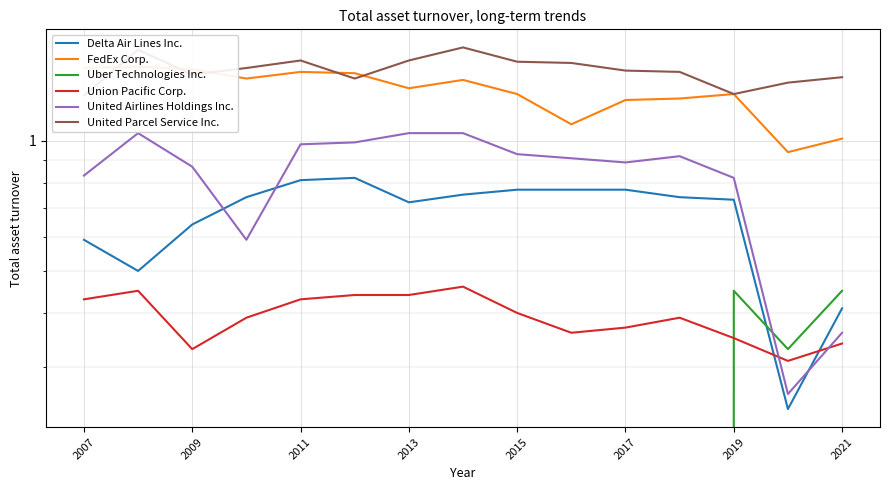

Which series changed the most between 8 and 13?

United Airlines Holdings Inc.